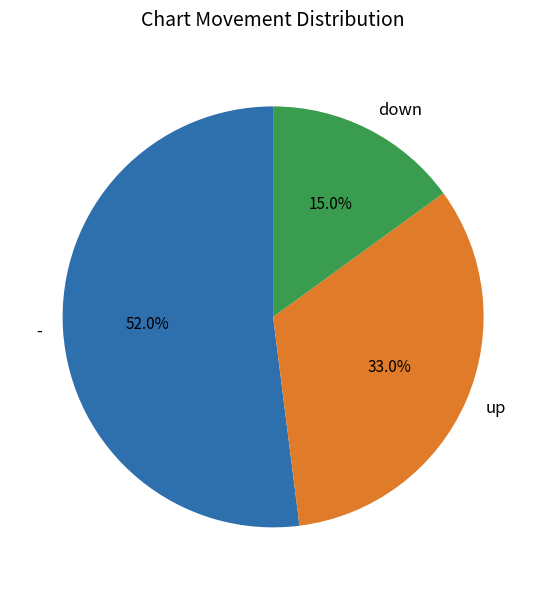

Between up and down, which is larger?

up